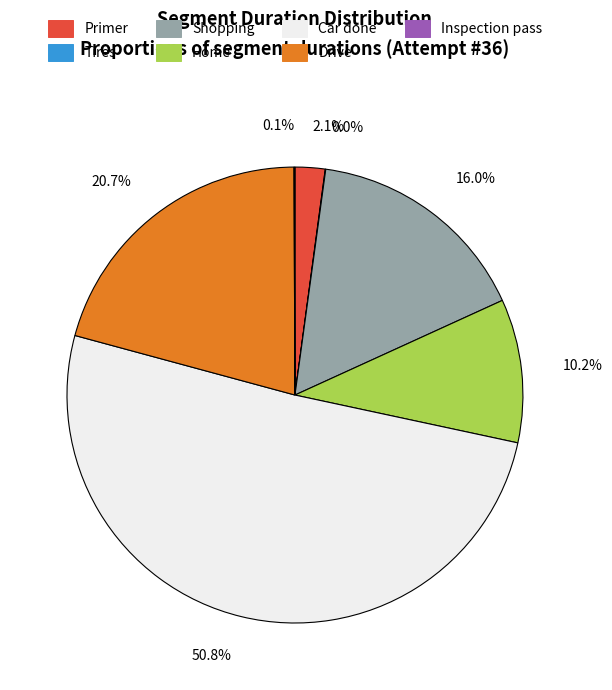

To the nearest percent, what is the difference between the largest and smallest slice percentages?

51%